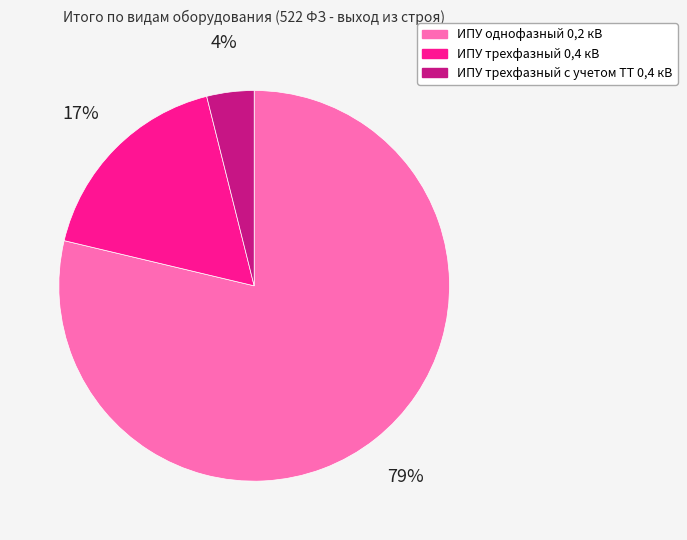

Rank the categories by value from lowest to highest.

ИПУ трехфазный с учетом ТТ 0,4 кВ, ИПУ трехфазный 0,4 кВ, ИПУ однофазный 0,2 кВ